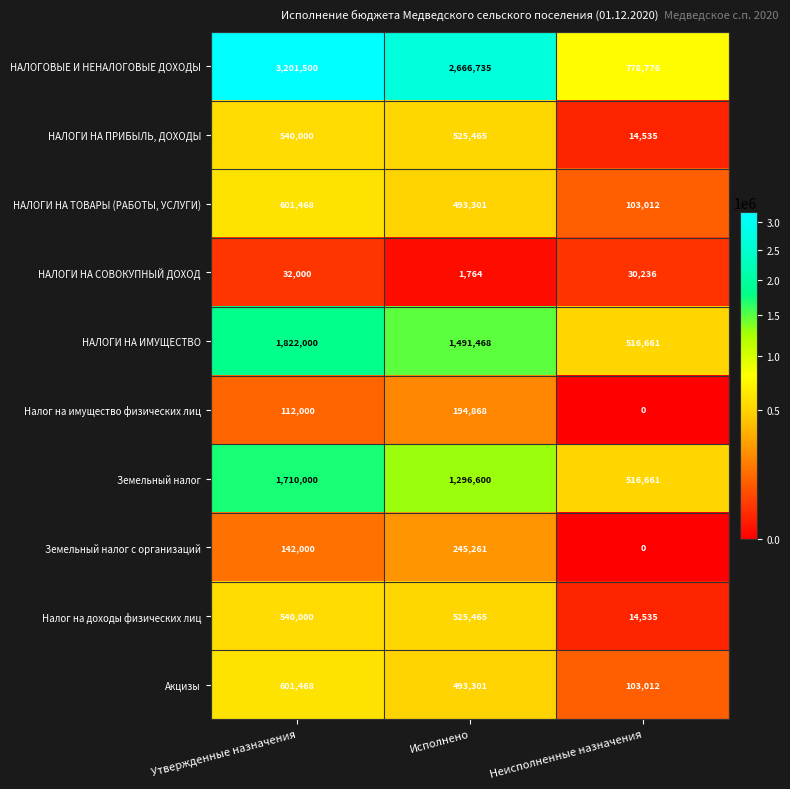

Which label corresponds to the smallest value in the chart?

Неисполненные назначения